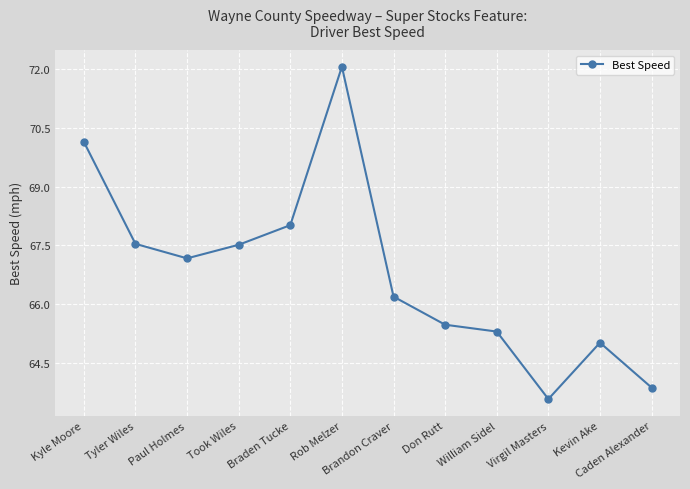

What is the sum of the values at Tyler Wiles and William Sidel?

132.8